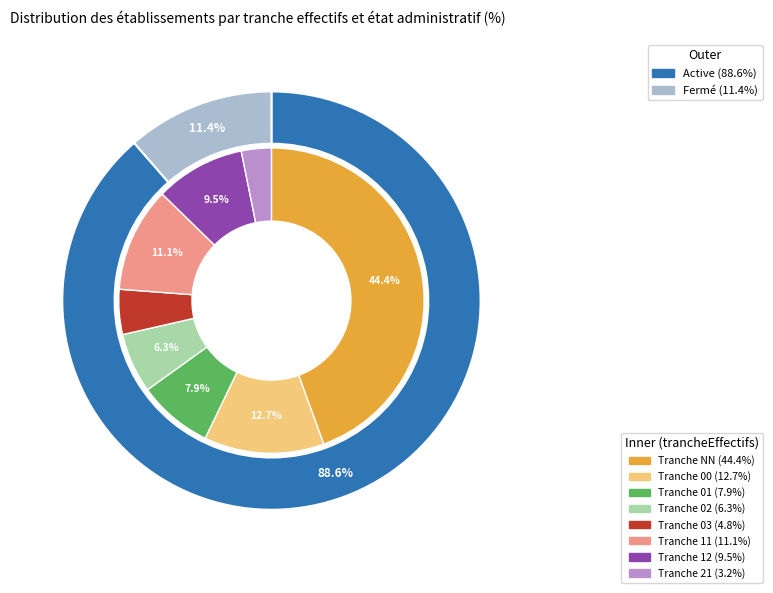

To the nearest percent, what portion does 21 represent?

3%